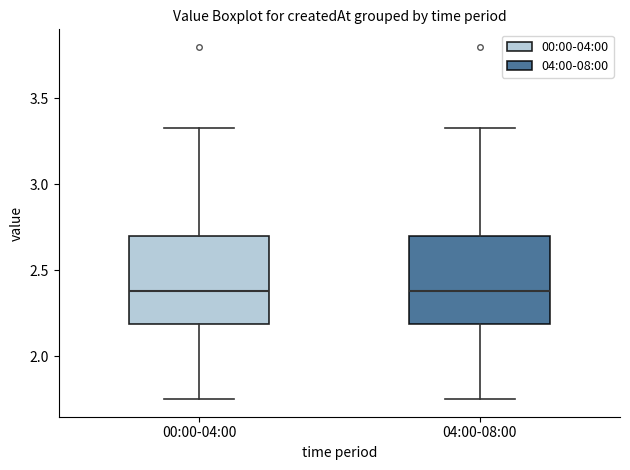

Where does the median line of the box for 00:00-04:00 sit on the y-axis? The values are not printed on the chart, so give them approximately, as read against the axis.

2.40